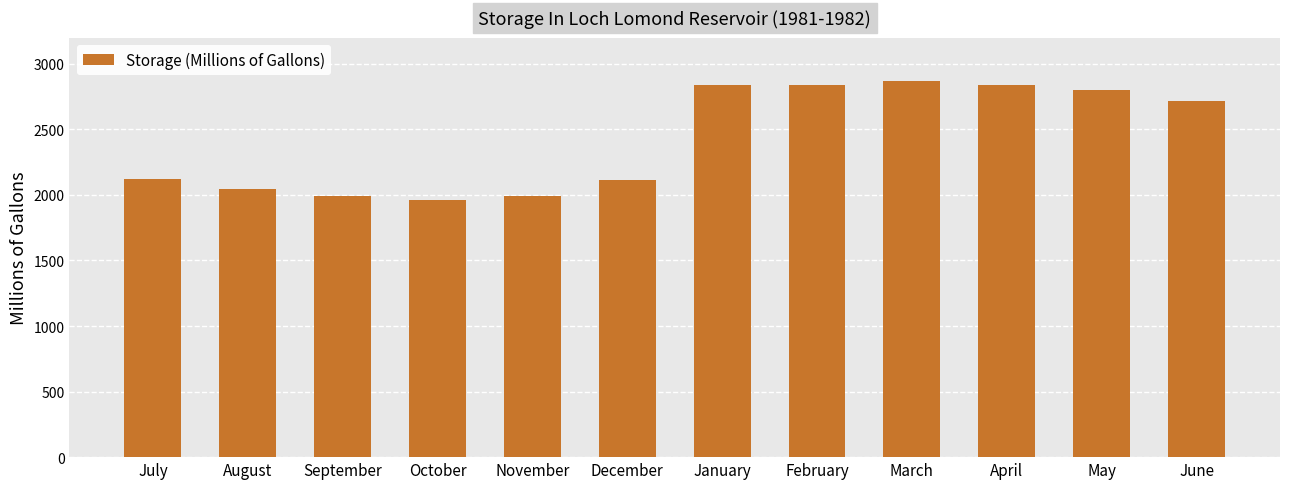

Does the chart contain any negative values?

No